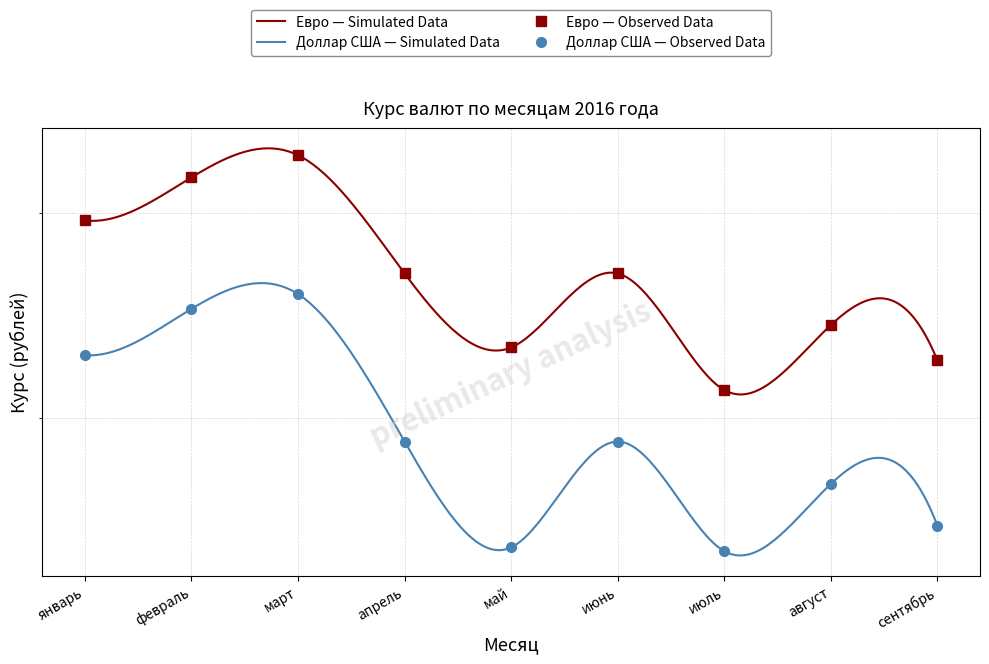

Which has a higher value, сентябрь or апрель?

апрель